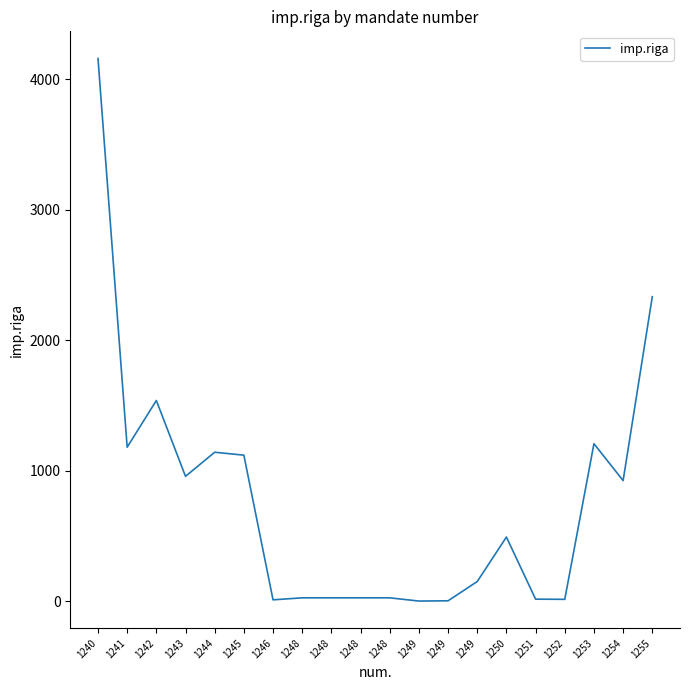

What is the sum of the values at 1248 and 1252?

38.7